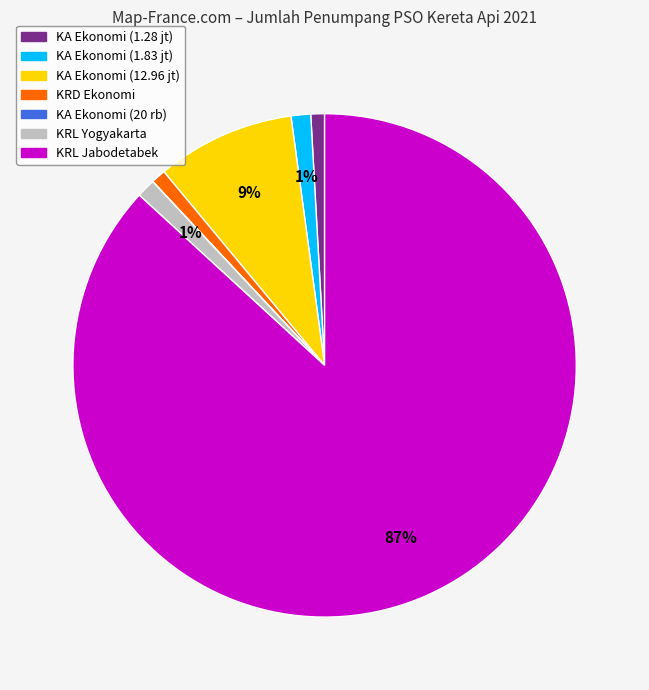

To the nearest percent, what is the difference between the largest and smallest slice percentages?

87%